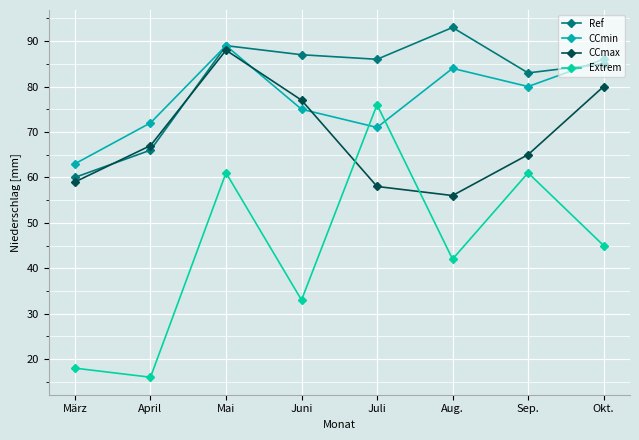

Which series has the largest total across all categories?

Ref